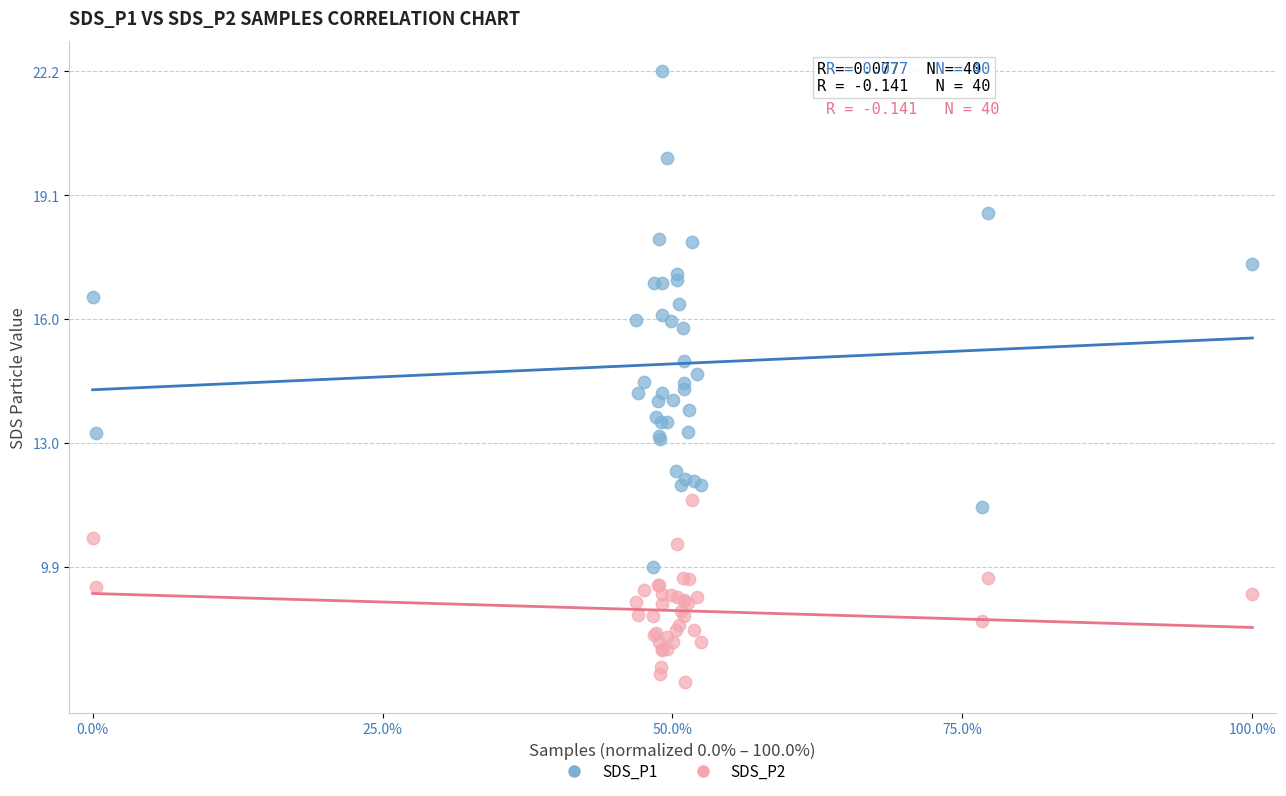

Which series contains the highest Y value?

SDS_P1